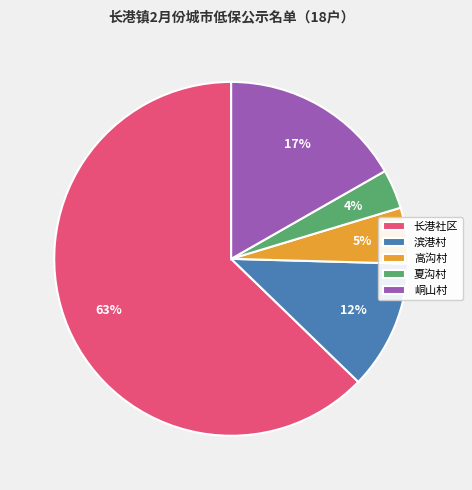

Rank the categories by value from highest to lowest.

长港社区, 峒山村, 滨港村, 高沟村, 夏沟村